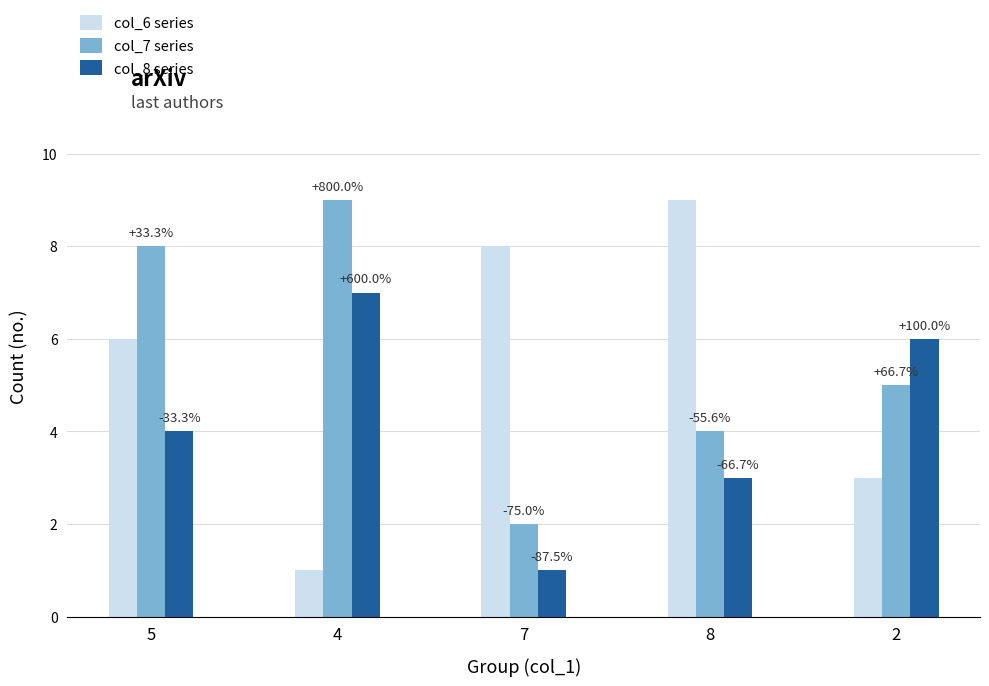

How many groups of bars are there?

5